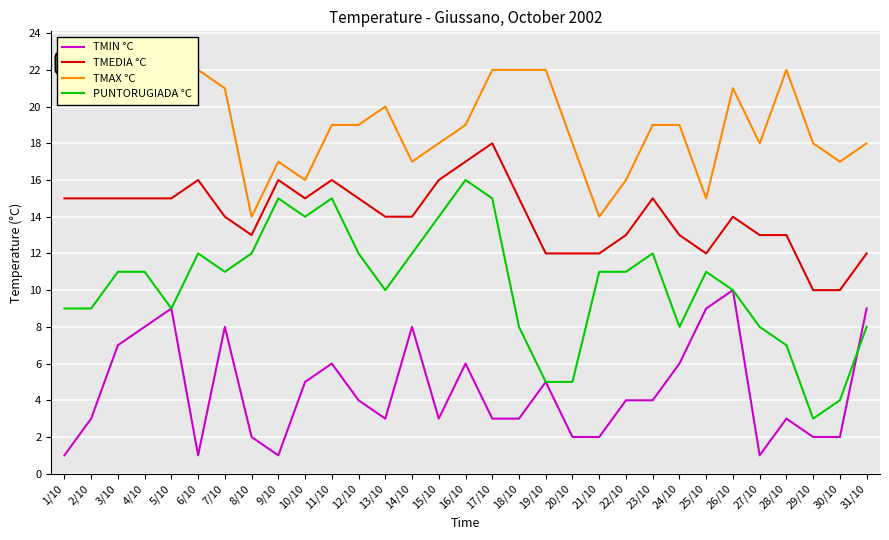

What is the difference between the maximum and minimum values in the TMAX °C series?

9